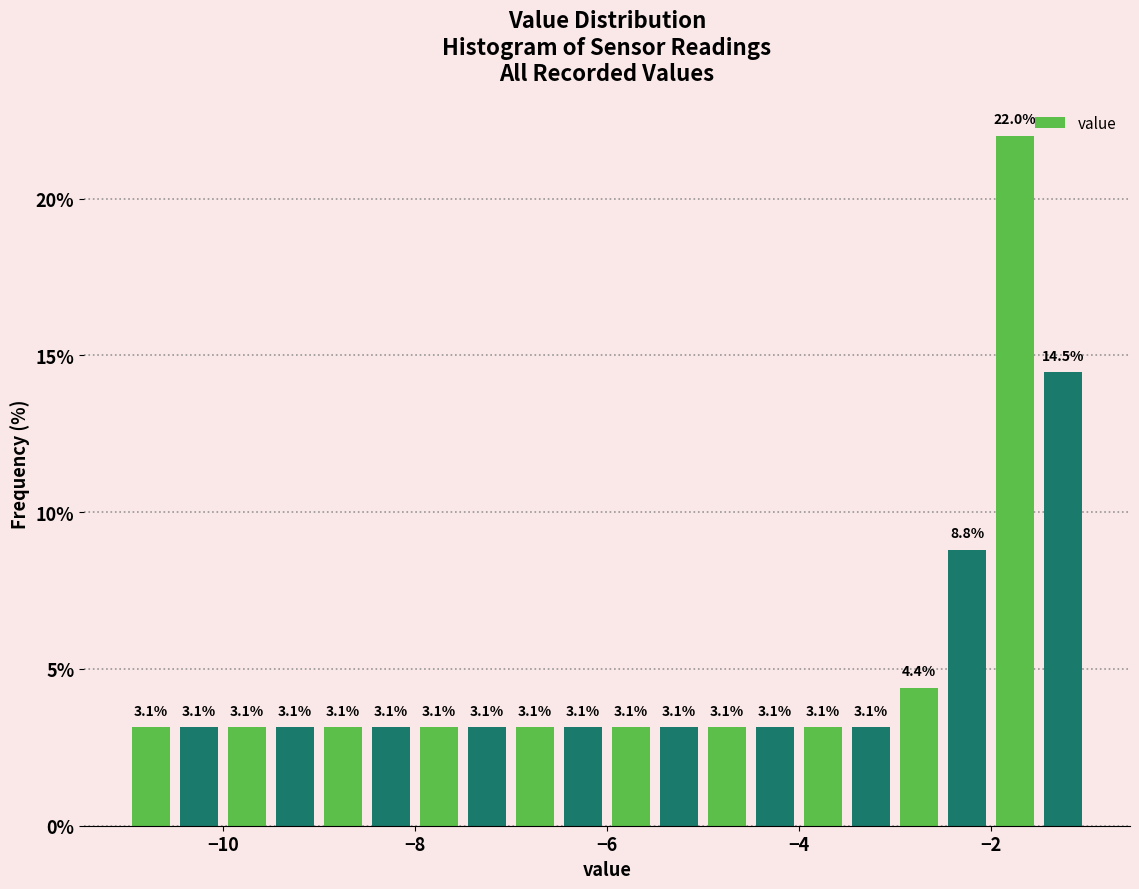

Around what value on the x-axis is the tallest bar? Give the approximate position of its centre, as read against the axis.

-1.8